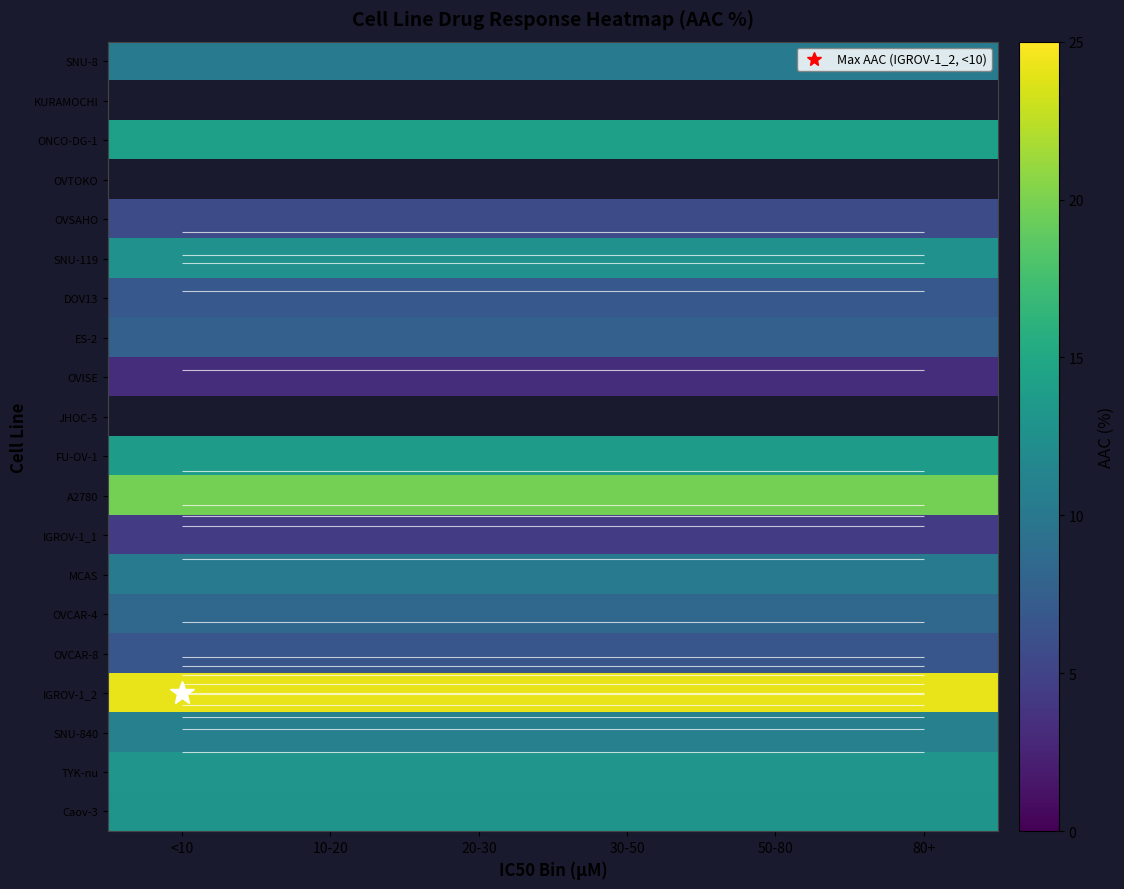

At how many categories does at least one series exceed 17?

6